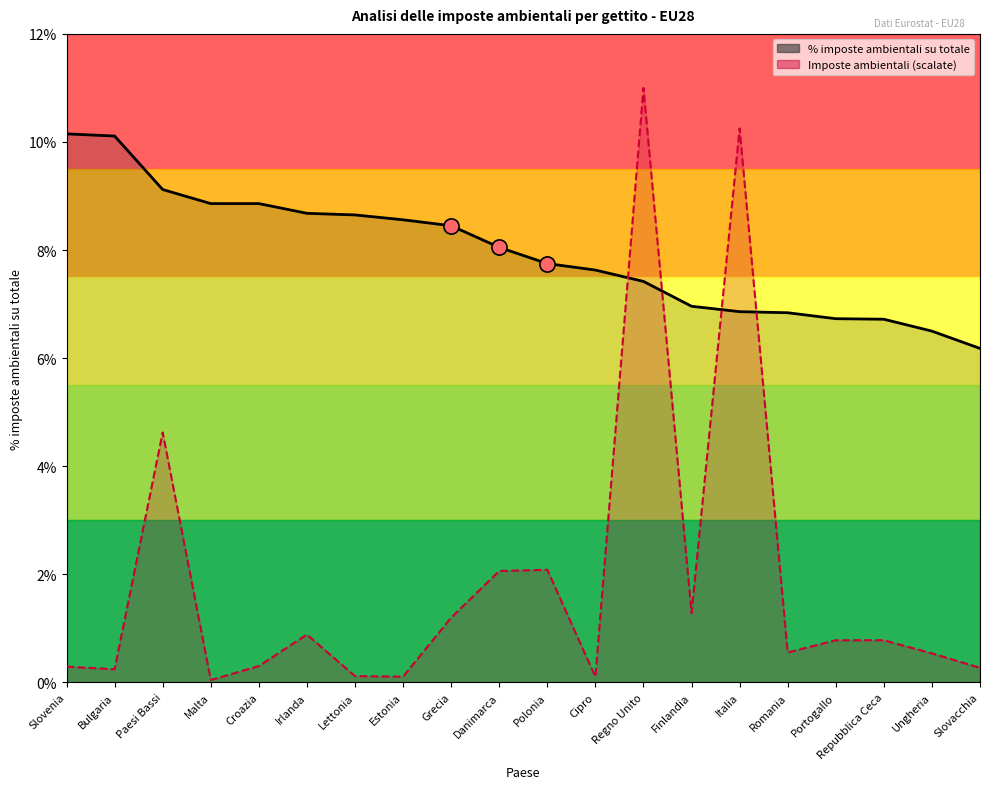

Which series contains the lowest Y value?

Imposte ambientali (scalate)